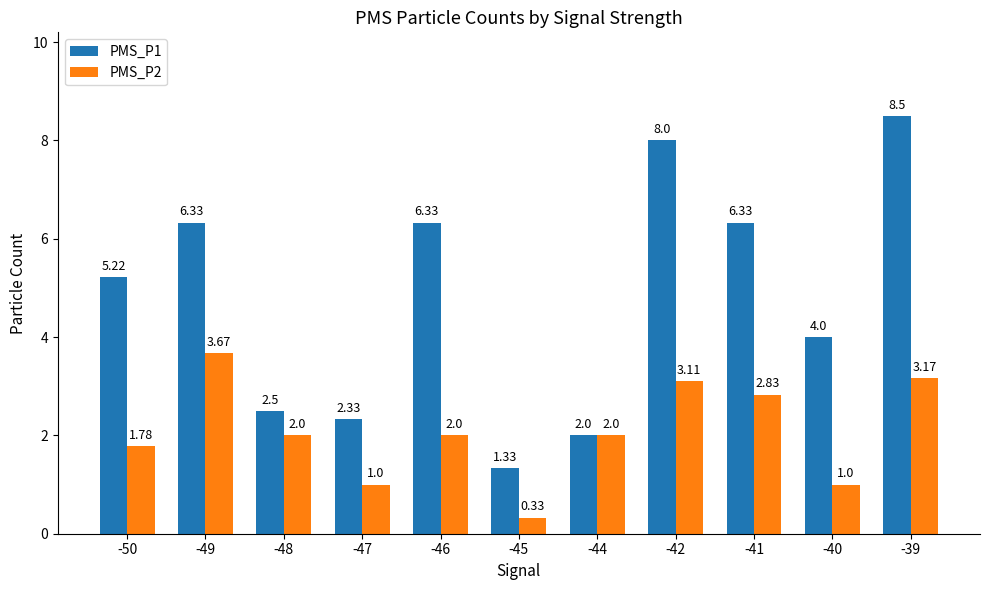

At which category is the sum across all series the highest?

-39